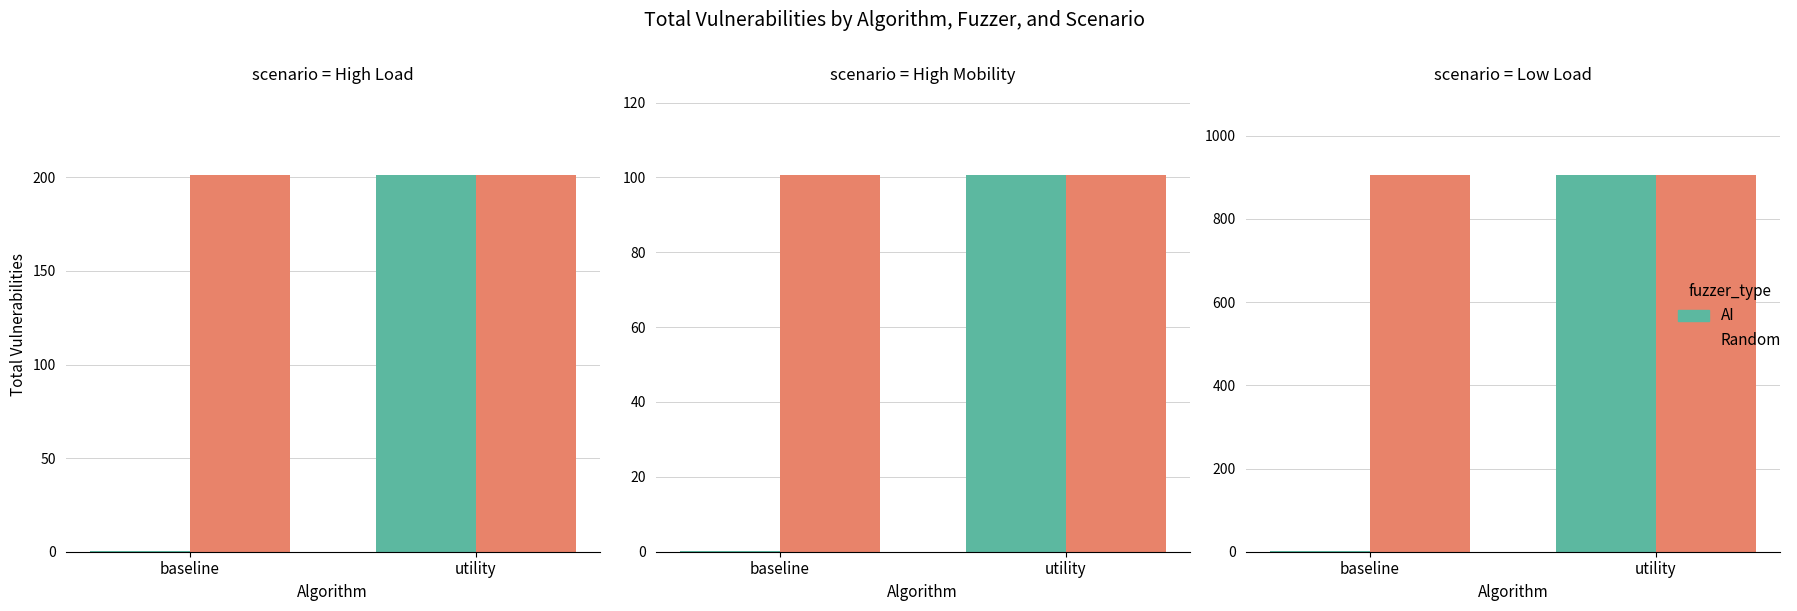

List the labels in order of AI value, smallest first.

baseline, utility